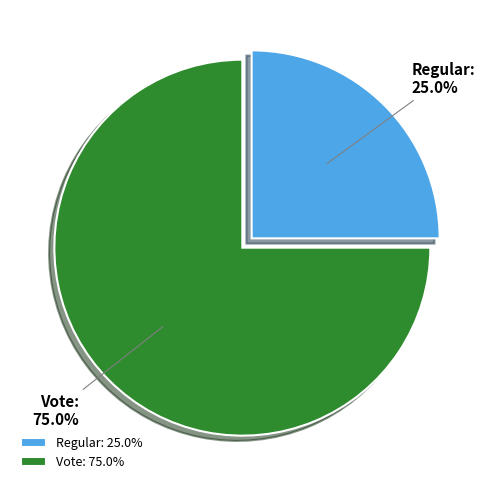

What portion of the pie excludes Vote?

25.0%